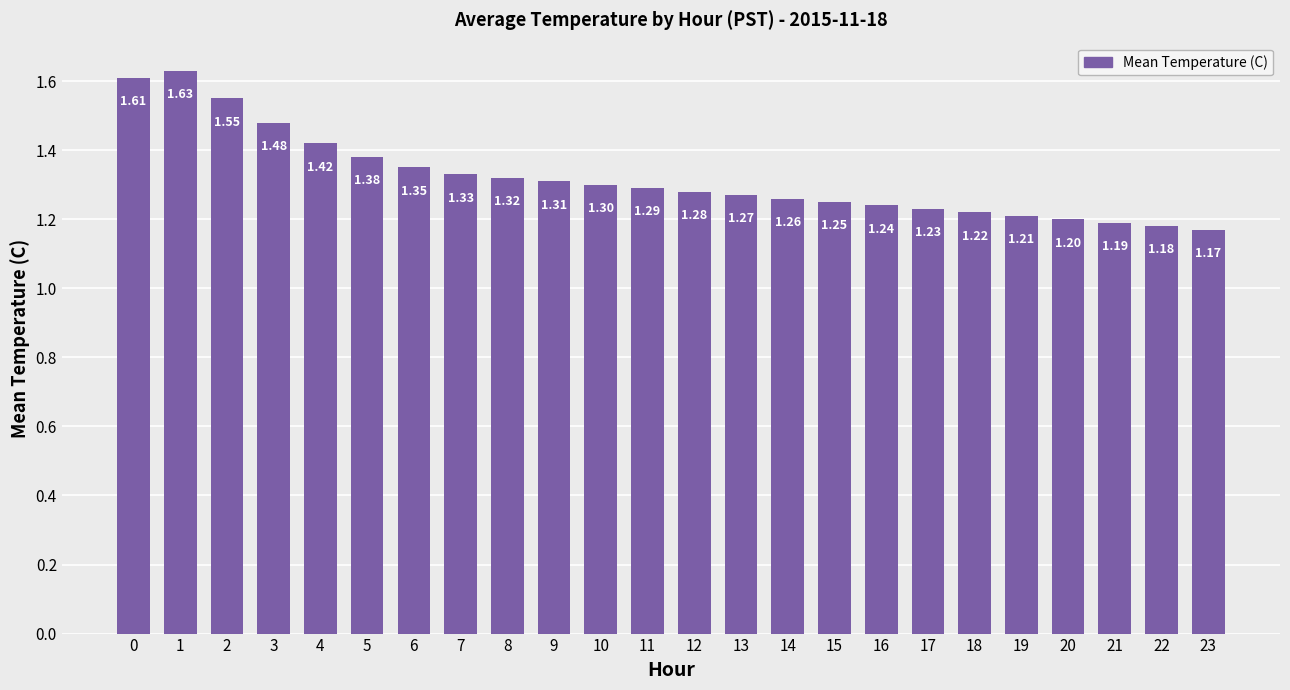

What is the value of the 18th bar from the left?

1.2